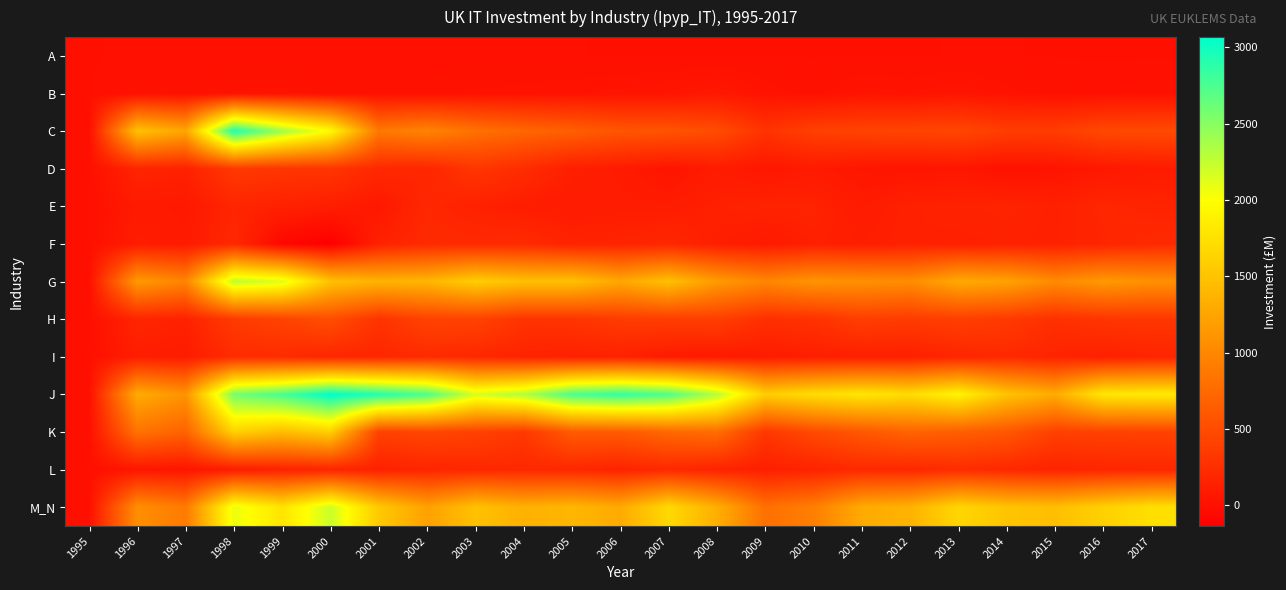

How many series are shown in this chart?

13